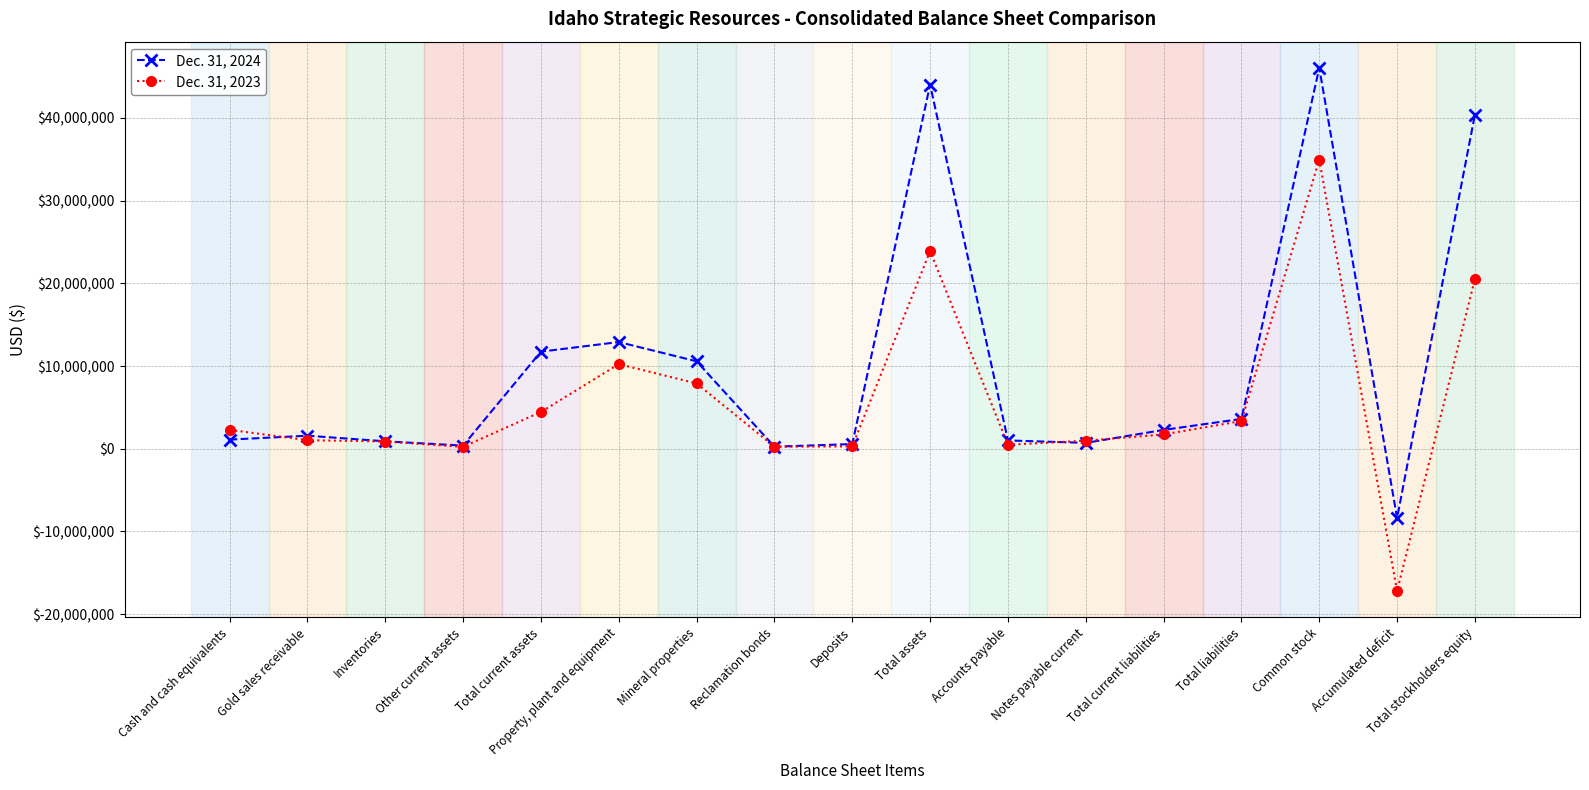

What are all the series names shown in the legend?

Dec. 31, 2024, Dec. 31, 2023